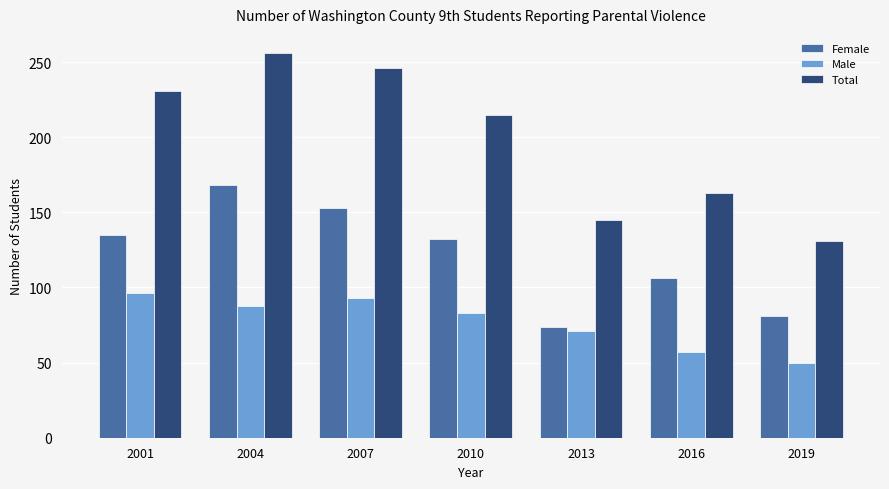

Read the Female value at 2001.

135